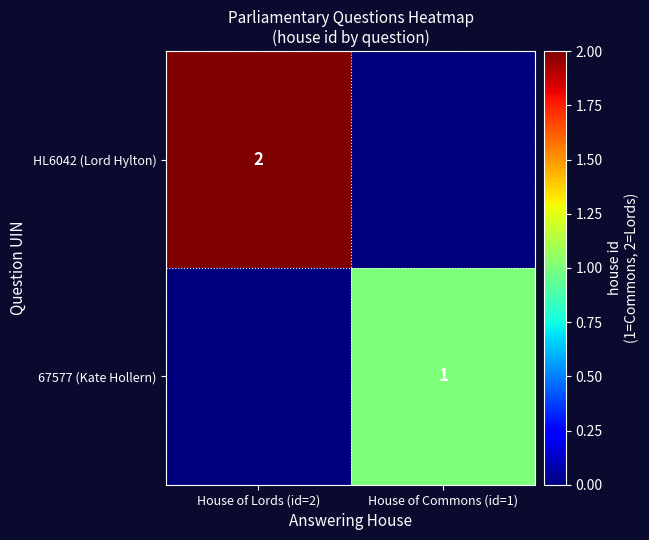

True or false: HL6042 (Lord Hylton) has a value of 2 at House of Lords (id=2).

True